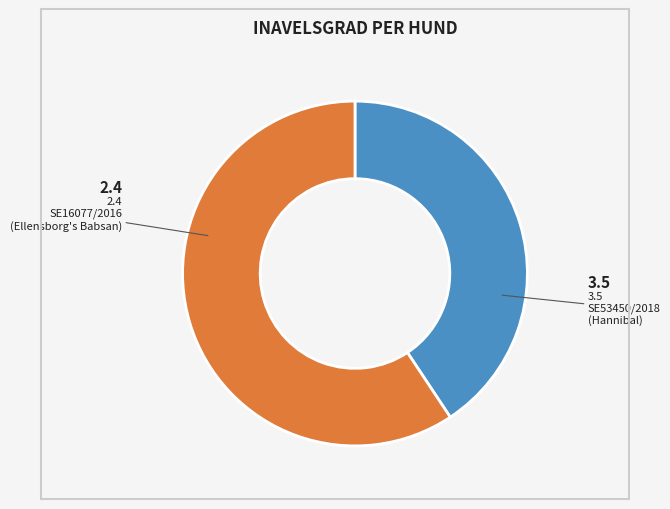

Is there any slice that represents more than half of the pie?

Yes